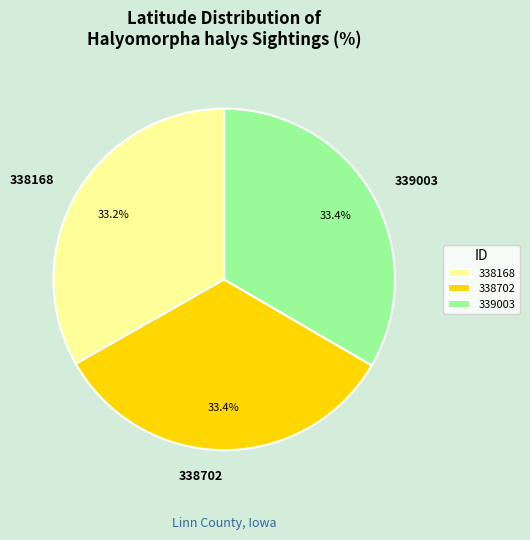

What is the ratio of the value at 338702 to the value at 338168?

1.0